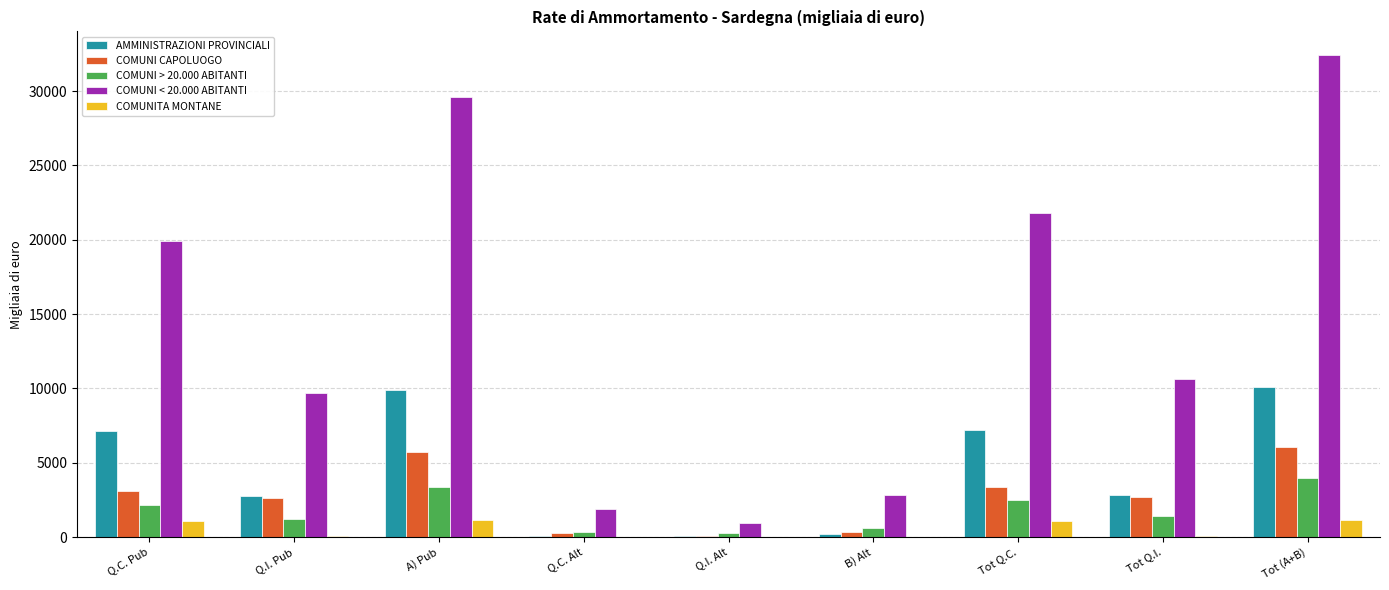

Is the value of COMUNI > 20.000 ABITANTI at A) Pub greater than the value of COMUNI < 20.000 ABITANTI at Q.C. Pub?

No